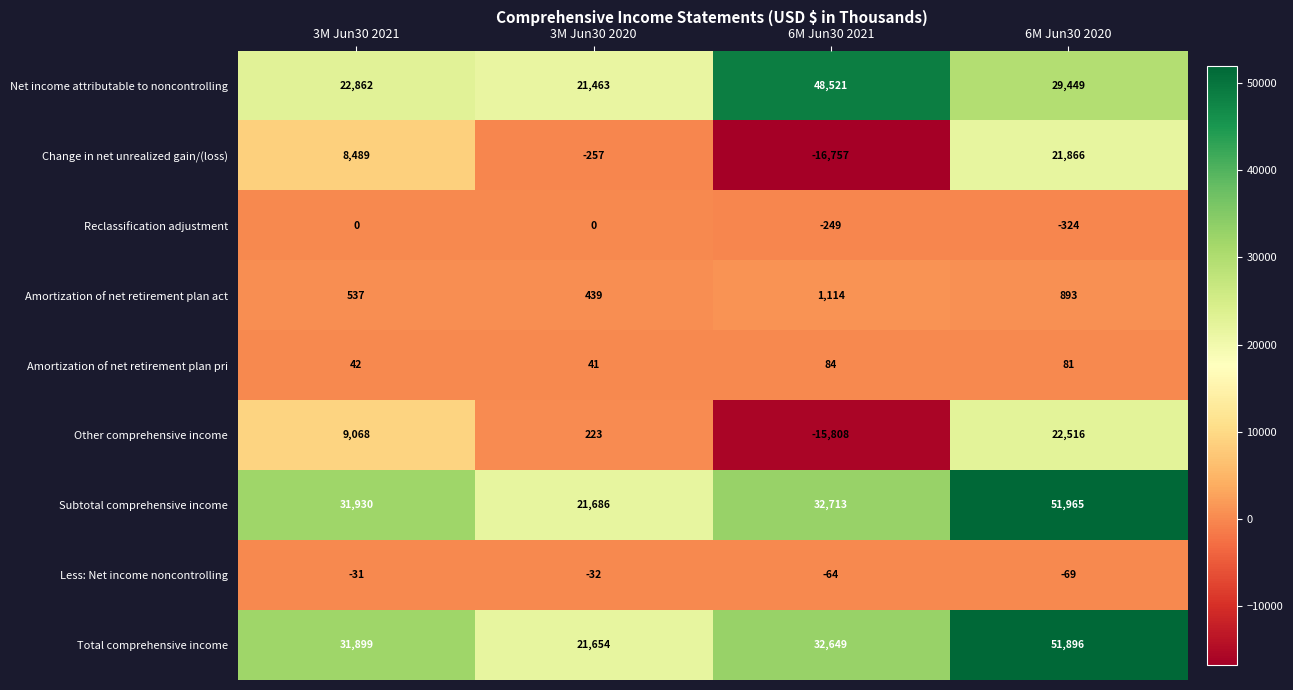

Rank the series at 3M Jun30 2020 from lowest to highest value.

Change in net unrealized gain/(loss), Less: Net income noncontrolling, Reclassification adjustment, Amortization of net retirement plan pri, Other comprehensive income, Amortization of net retirement plan act, Net income attributable to noncontrolling, Total comprehensive income, Subtotal comprehensive income